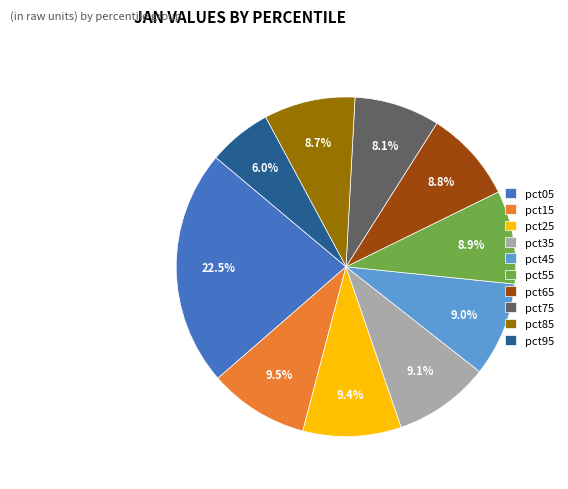

Count the number of slices in the pie.

10